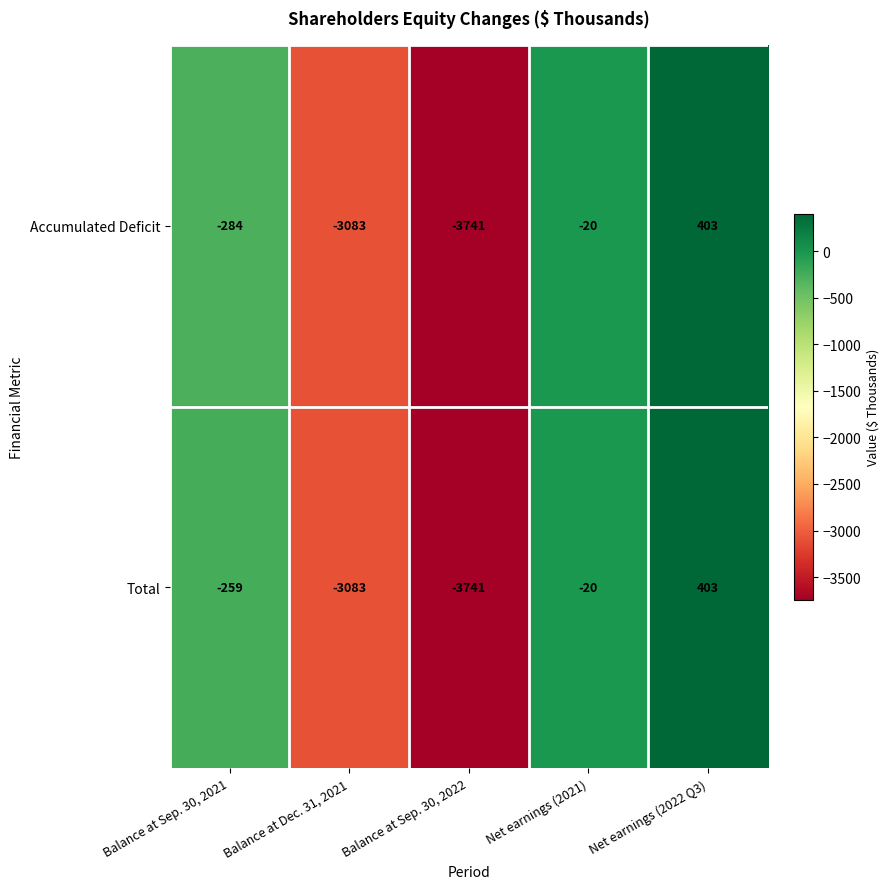

What is the difference between the maximum and second lowest values in the Accumulated Deficit series?

3486